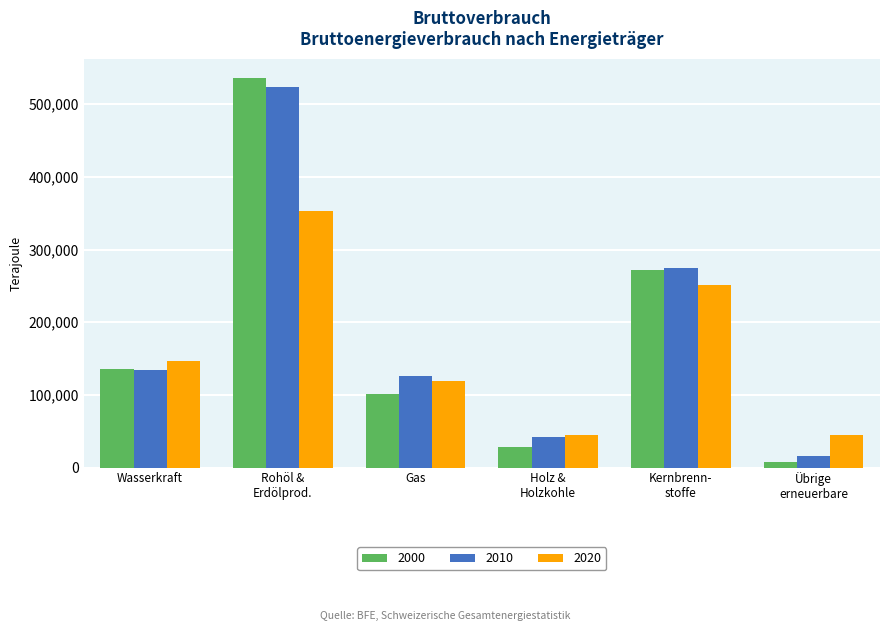

What is the spread (max minus min) of values at Wasserkraft?

11400